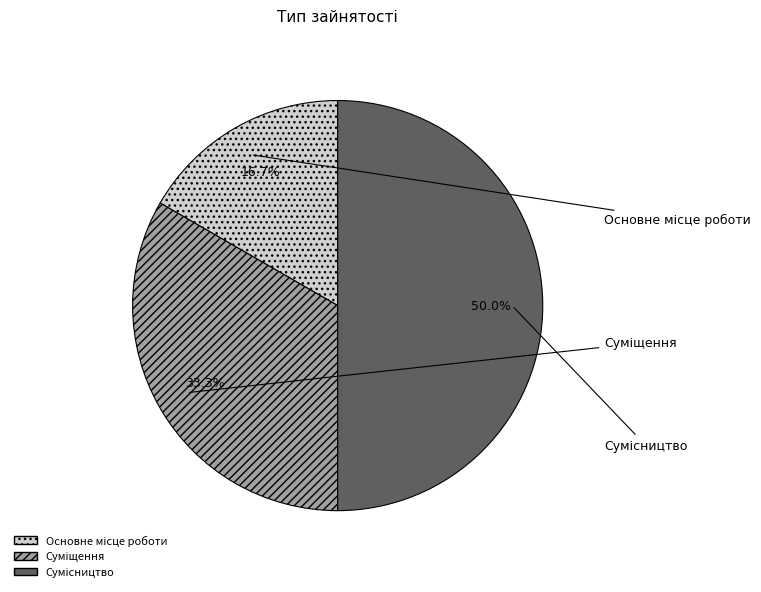

What is the ratio of the value at Основне місце роботи to the value at Сумісництво?

0.3